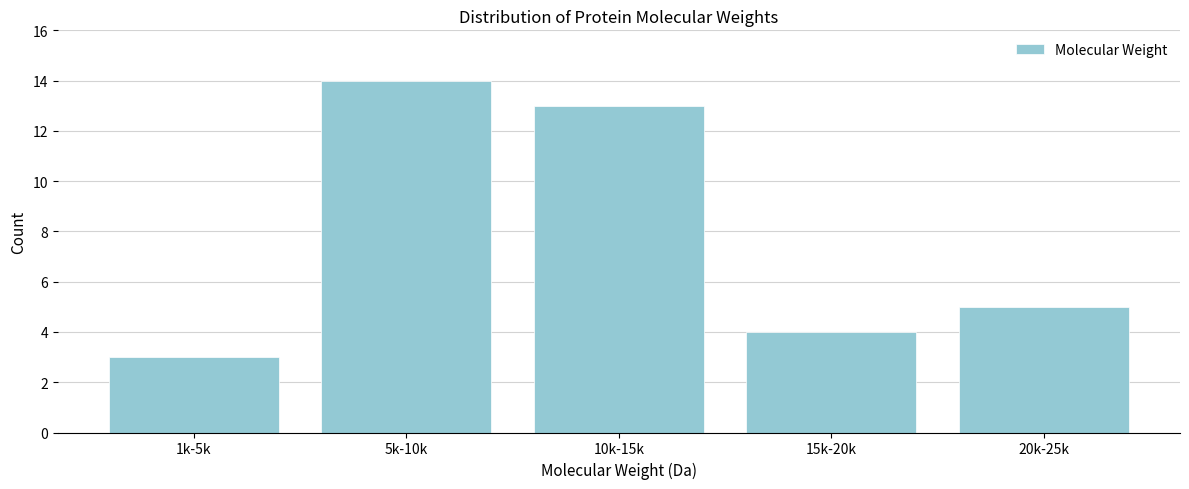

Reading left to right, list all the values displayed in this chart.

1k-5k=3	5k-10k=14	10k-15k=13	15k-20k=4	20k-25k=5